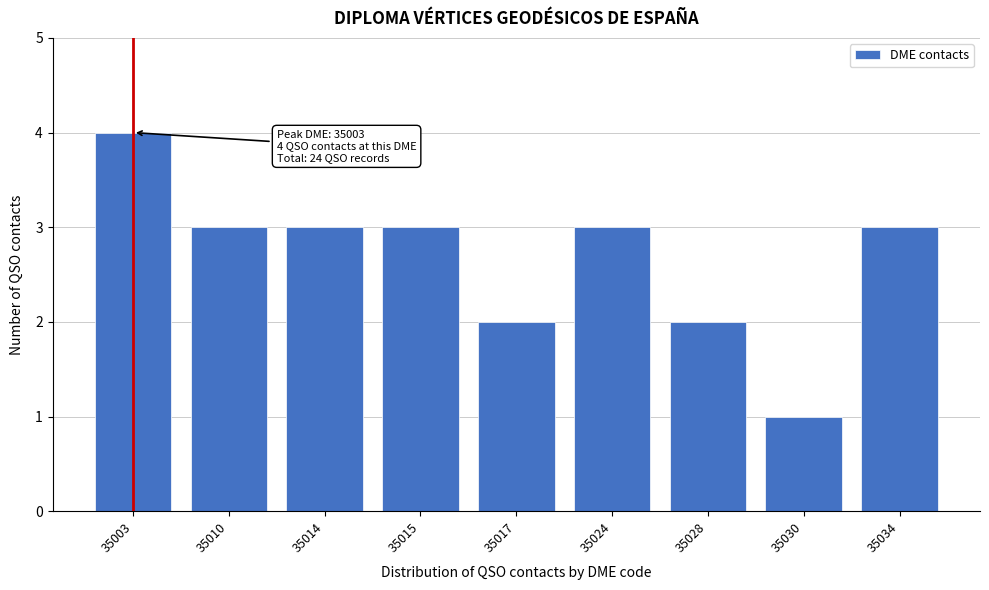

Reading left to right, list all the values displayed in this chart.

4	3	3	3	2	3	2	1	3